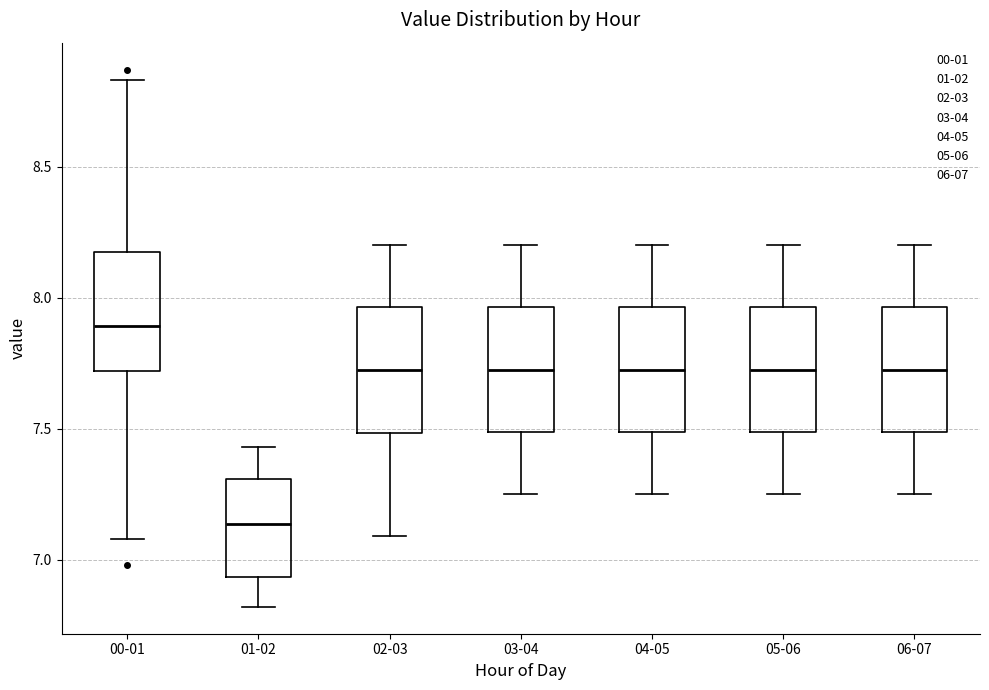

Reading left to right, read every box against the y-axis: the position of its median line, the range the box covers, and the ends of its whiskers. The values are not printed on the chart, so give them approximately, as read against the axis.

00-01: median 7.90, box 7.70 to 8.20, whiskers 7.10 to 8.85
01-02: median 7.15, box 6.95 to 7.30, whiskers 6.80 to 7.45
02-03: median 7.75, box 7.50 to 7.95, whiskers 7.10 to 8.20
03-04: median 7.75, box 7.50 to 7.95, whiskers 7.25 to 8.20
04-05: median 7.75, box 7.50 to 7.95, whiskers 7.25 to 8.20
05-06: median 7.75, box 7.50 to 7.95, whiskers 7.25 to 8.20
06-07: median 7.75, box 7.50 to 7.95, whiskers 7.25 to 8.20